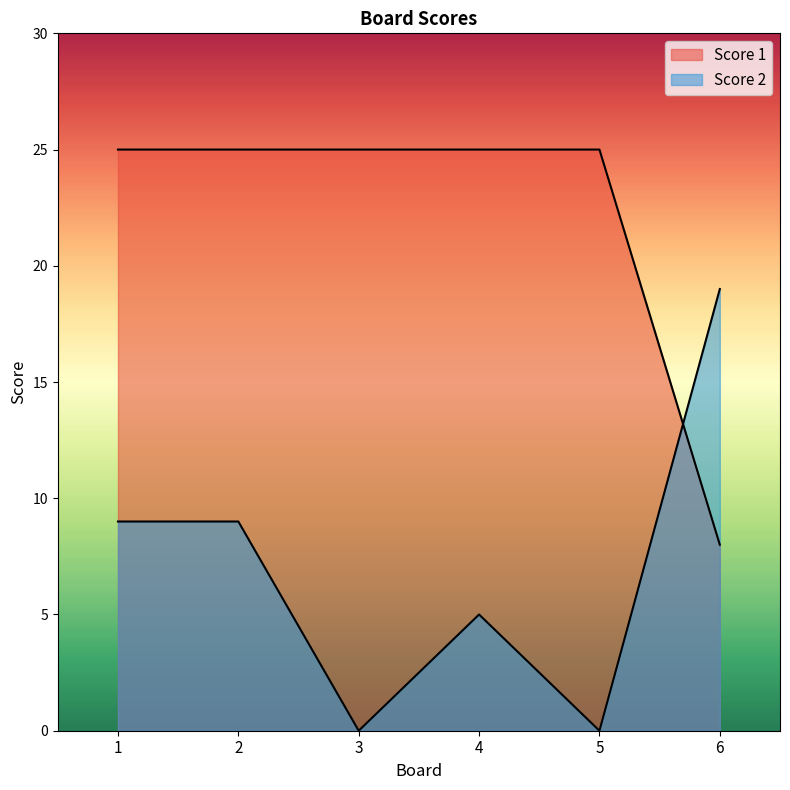

At which label is Score 1 closest to 16?

6